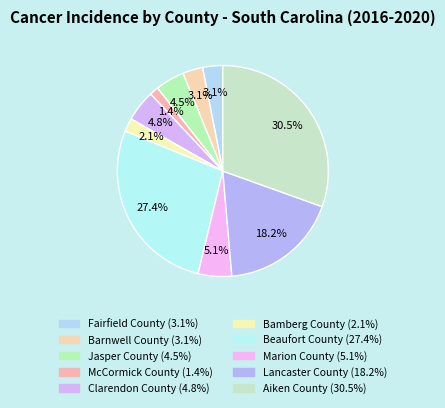

How many segments does this pie chart have?

10